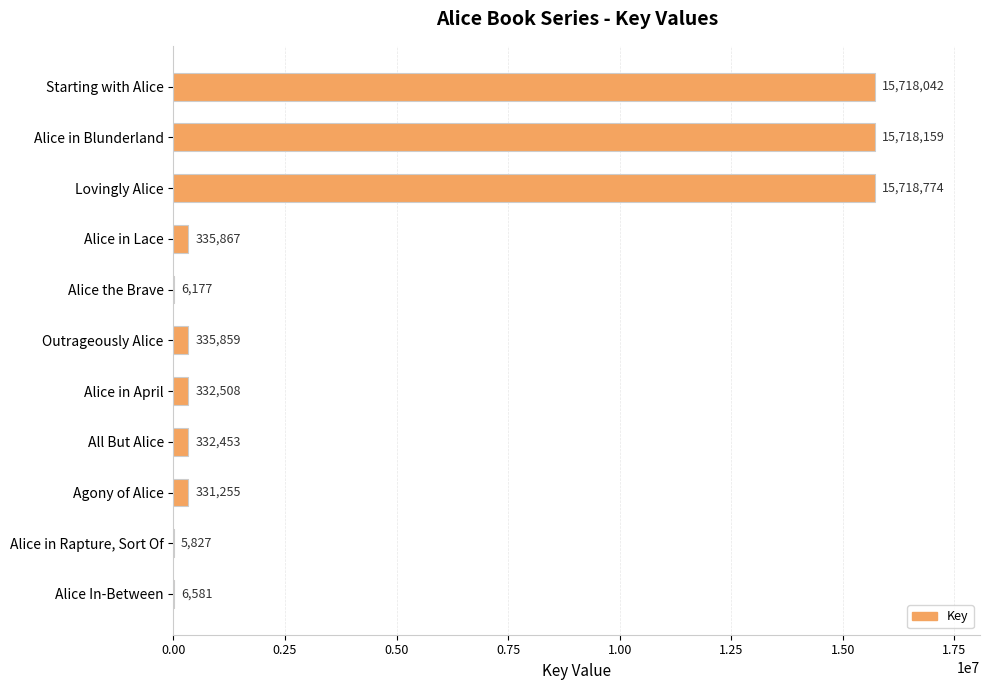

What is the approximate value at Alice in April?

332508